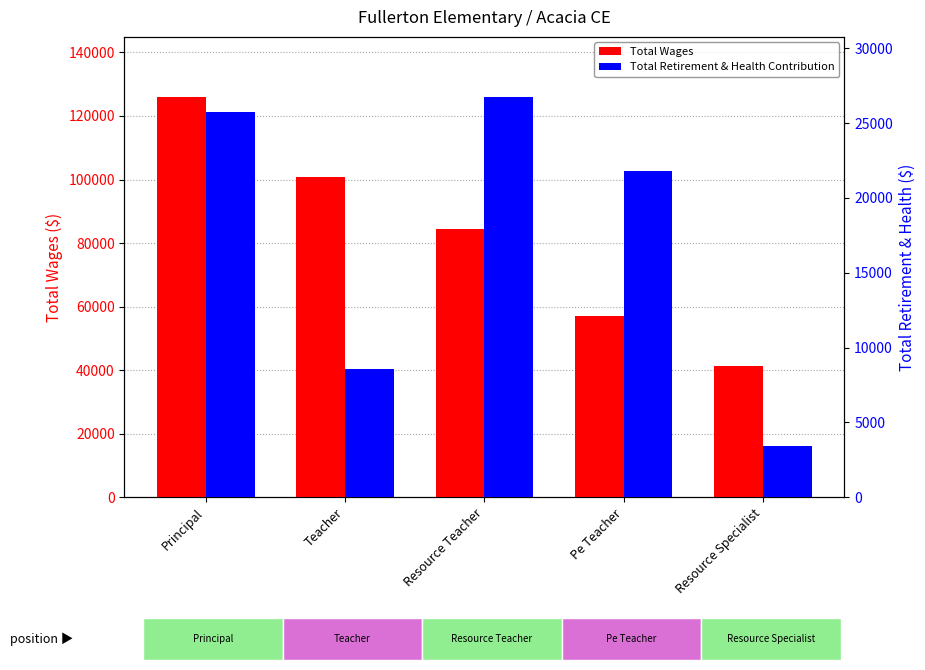

What are all the series names shown in the legend?

Total Wages, Total Retirement & Health Contribution